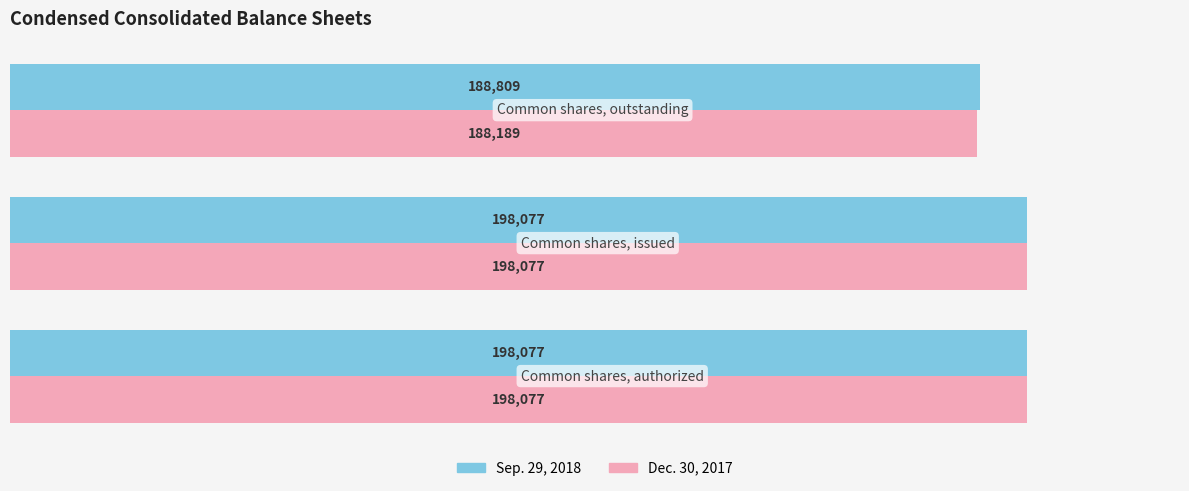

Which series has the widest spread of values?

Dec. 30, 2017